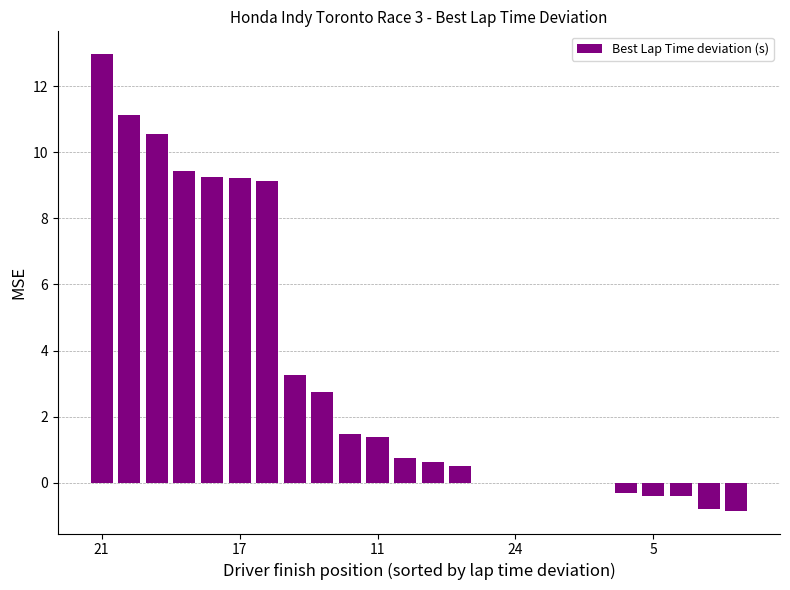

Count the number of categories in the chart.

24